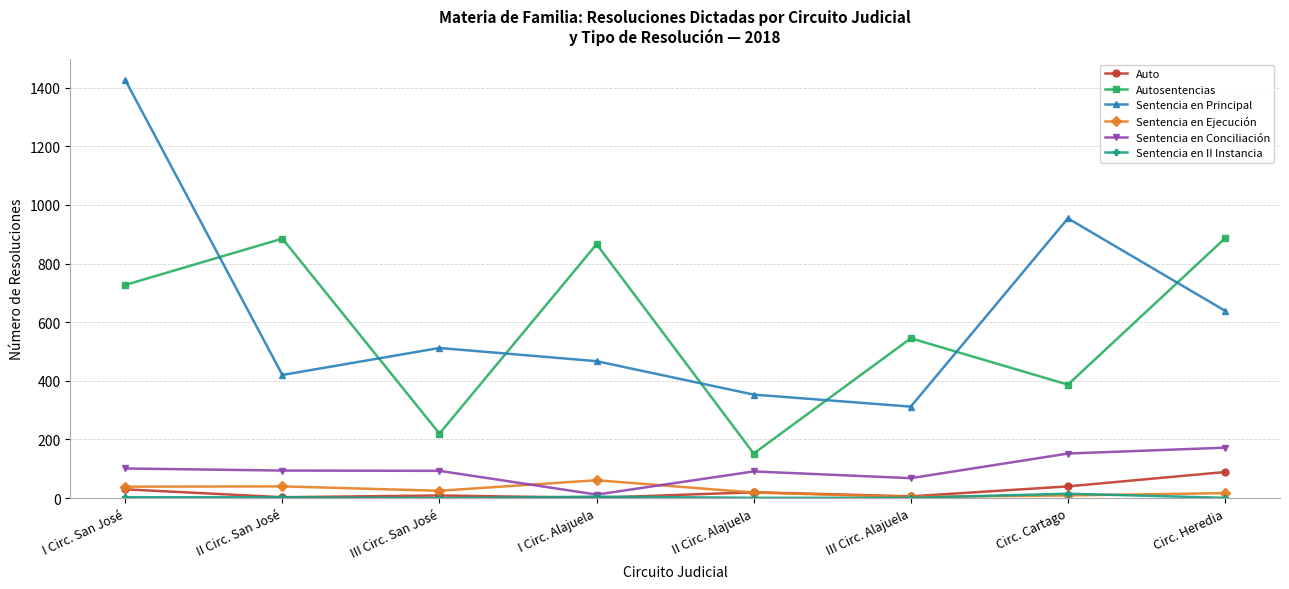

What is the label of the 8th point from the right?

I Circ. San José